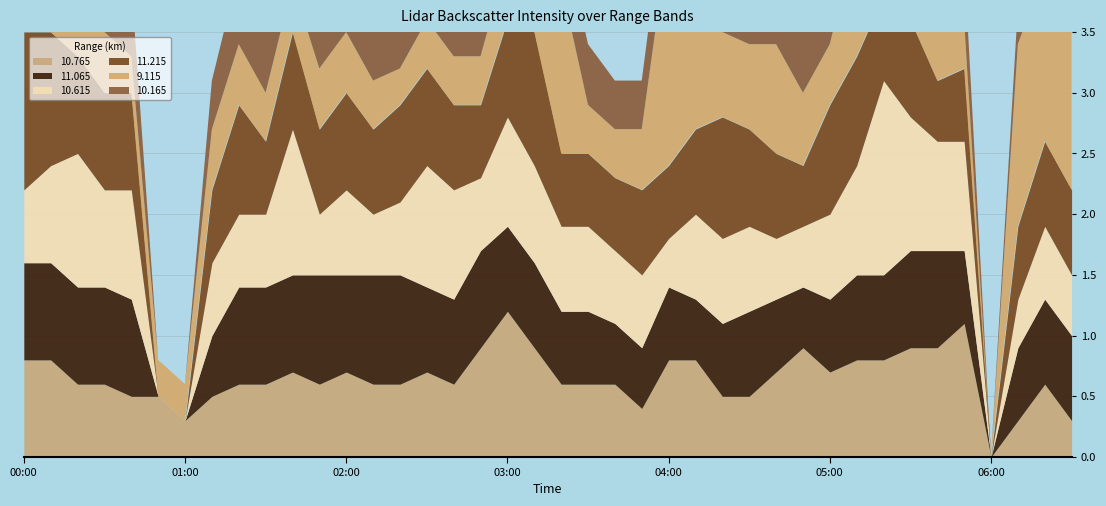

Reading left to right, extract all data points from this chart.

10.765: 0.8	0.8	0.6	0.6	0.5	0.5	0.3	0.5	0.6	0.6	0.7	0.6	0.7	0.6	0.6	0.7	0.6	0.9	1.2	0.9	0.6	0.6	0.6	0.4	0.8	0.8	0.5	0.5	0.7	0.9	0.7	0.8	0.8	0.9	0.9	1.1	0.0	0.3	0.6	0.3
11.065: 0.8	0.8	0.8	0.8	0.8	0.0	0.0	0.5	0.8	0.8	0.8	0.9	0.8	0.9	0.9	0.7	0.7	0.8	0.7	0.7	0.6	0.6	0.5	0.5	0.6	0.5	0.6	0.7	0.6	0.5	0.6	0.7	0.7	0.8	0.8	0.6	0.0	0.6	0.7	0.7
10.615: 0.6	0.8	1.1	0.8	0.9	0.0	0.0	0.6	0.6	0.6	1.2	0.5	0.7	0.5	0.6	1.0	0.9	0.6	0.9	0.8	0.7	0.7	0.6	0.6	0.4	0.7	0.7	0.7	0.5	0.5	0.7	0.9	1.6	1.1	0.9	0.9	0.0	0.4	0.6	0.5
11.215: 1.3	1.1	0.8	0.8	0.8	0.0	0.0	0.6	0.9	0.6	0.8	0.7	0.8	0.7	0.8	0.8	0.7	0.6	0.8	1.1	0.6	0.6	0.6	0.7	0.6	0.7	1.0	0.8	0.7	0.5	0.9	0.9	0.7	0.8	0.5	0.6	0.0	0.6	0.7	0.7
9.115: 0.3	0.3	0.4	0.5	0.3	0.3	0.3	0.5	0.5	0.4	0.4	0.5	0.5	0.4	0.3	0.4	0.4	0.4	0.5	1.0	1.4	0.4	0.4	0.5	1.9	0.8	0.7	0.7	0.9	0.6	0.5	1.0	0.8	1.0	1.5	0.4	0.0	1.5	1.4	1.4
10.165: 0.6	0.6	0.6	0.6	0.6	0.0	0.0	0.4	0.6	0.6	0.8	0.8	0.6	0.5	0.5	0.8	0.6	0.8	1.1	1.1	0.5	0.5	0.4	0.4	0.5	0.5	0.6	0.4	0.5	0.7	0.6	0.7	0.7	0.7	0.7	0.5	0.0	0.3	0.6	0.4